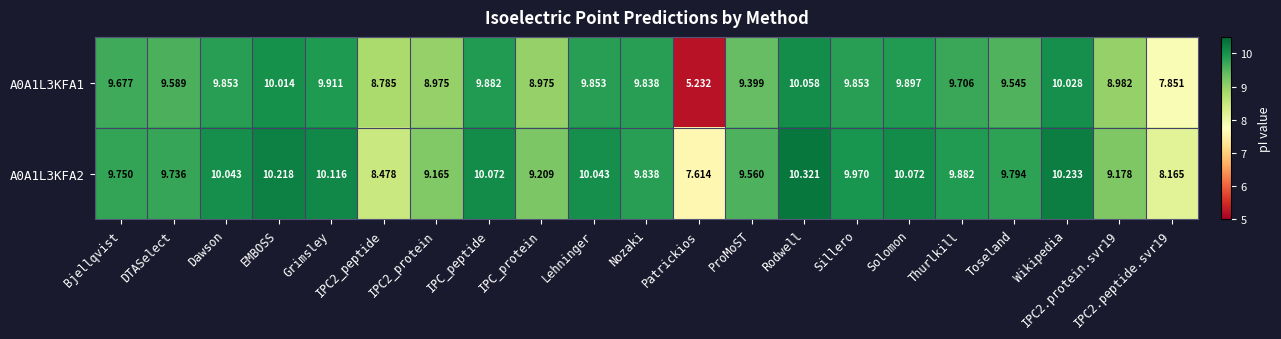

At which label does A0A1L3KFA1 first exceed 9?

Bjellqvist